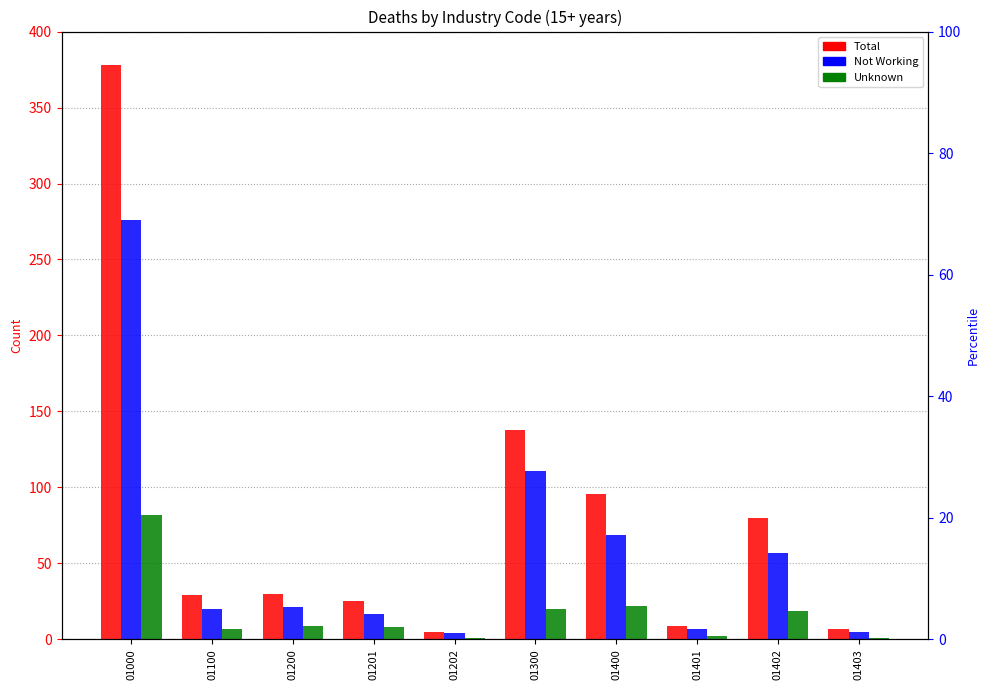

What is the sum of all Not Working values?

587